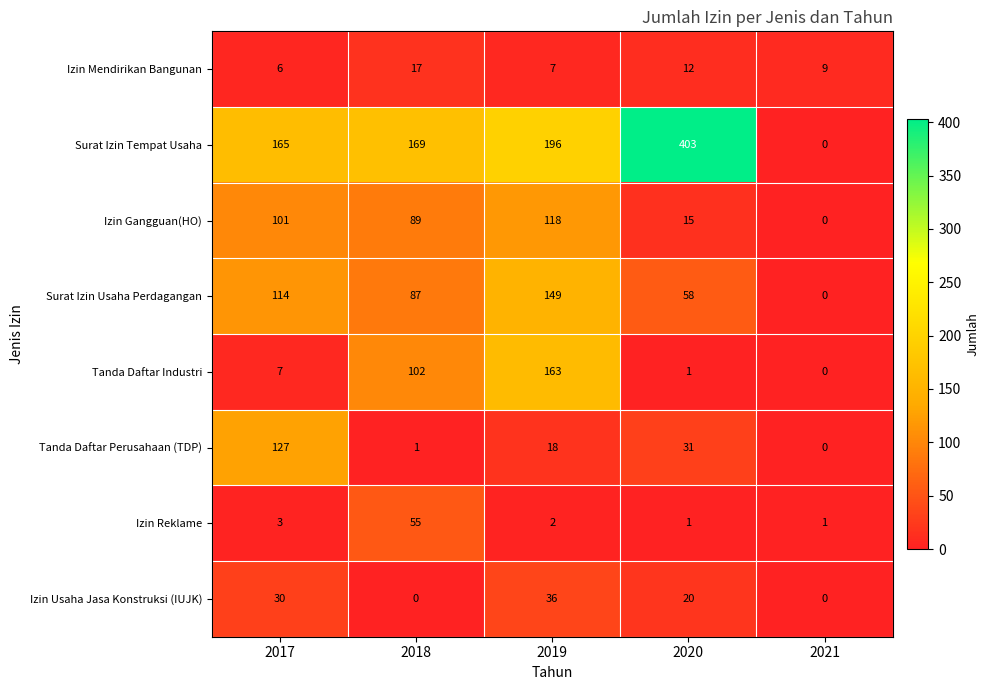

What is the maximum value shown in the chart?

403